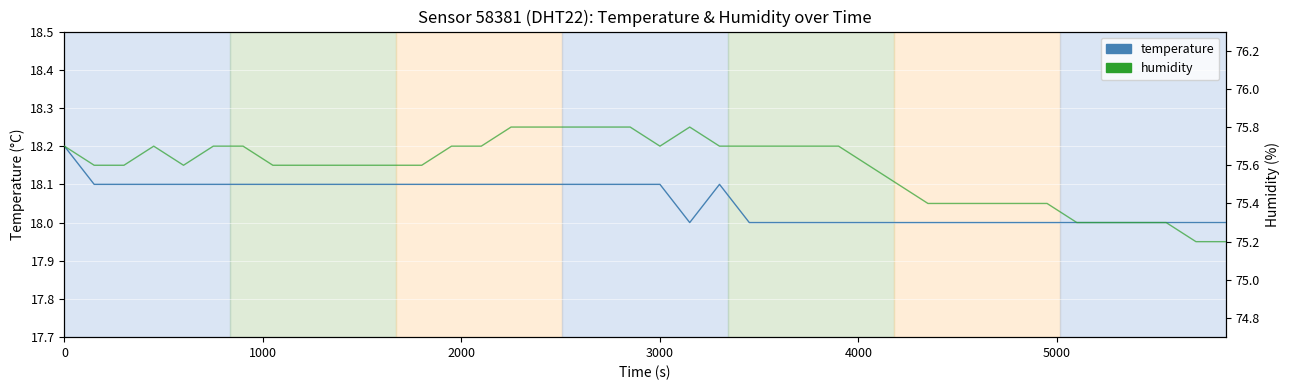

True or false: temperature and humidity intersect in this chart.

False